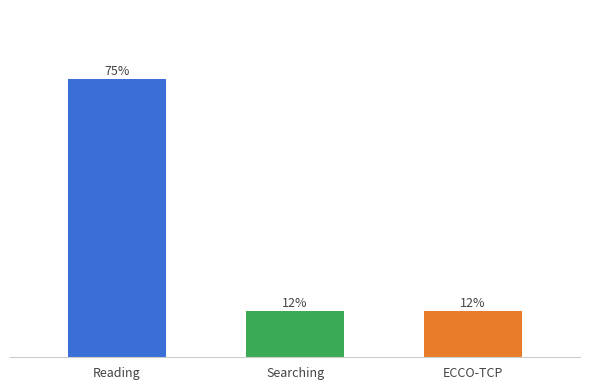

What is the label of the 1st bar from the left?

Reading